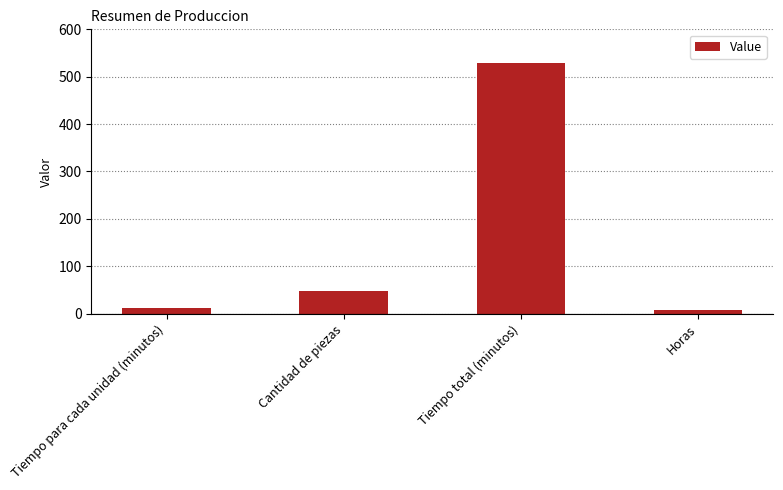

What is the sum of all values?

595